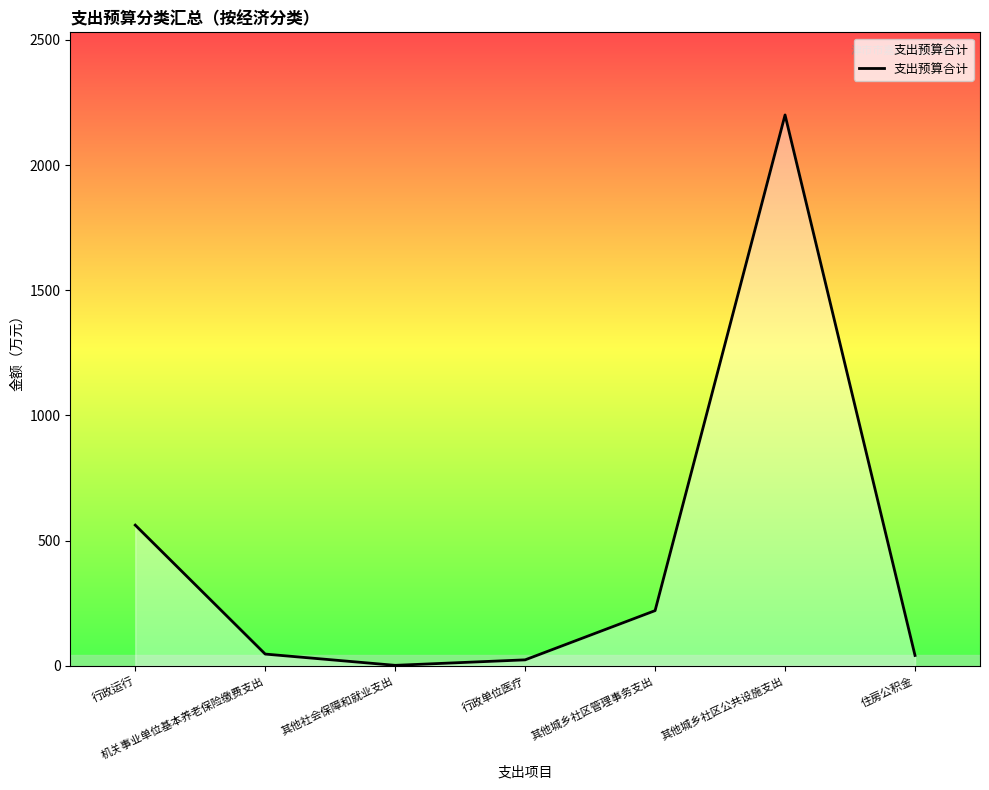

True or false: the data shows 46.4 at 机关事业单位基本养老保险缴费支出.

True